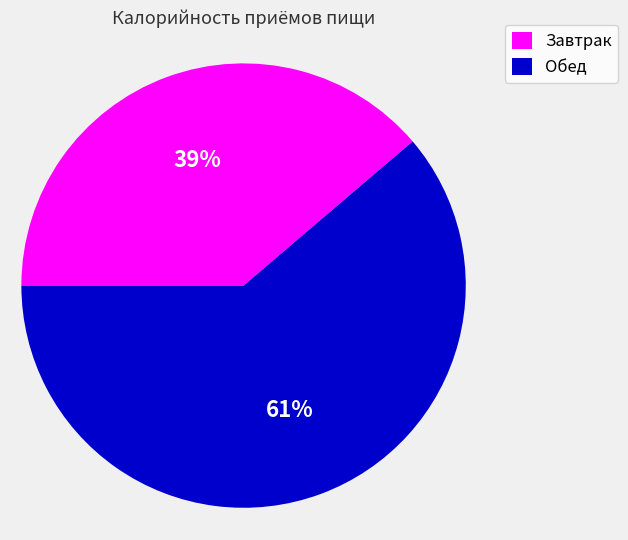

Approximately how many times larger is the value at Завтрак compared to Обед?

0.6